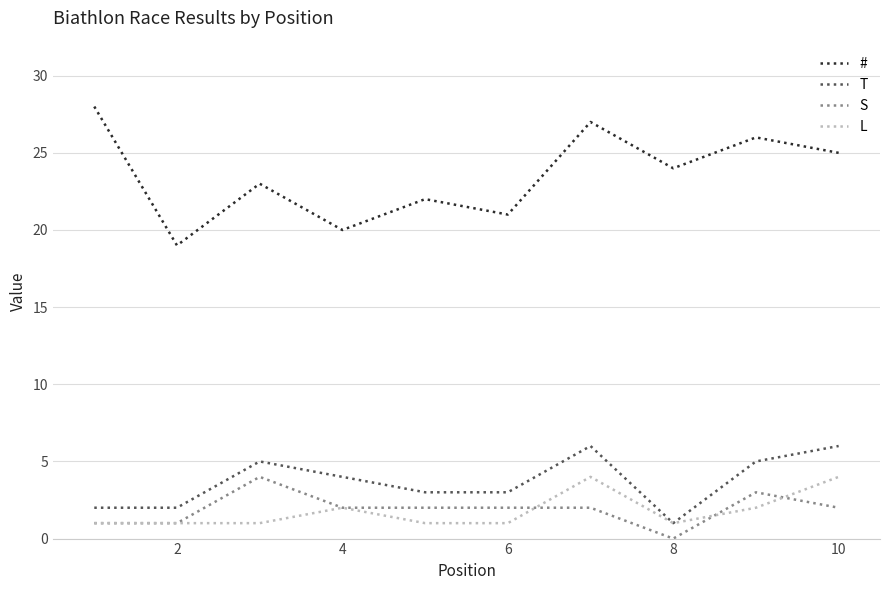

Does the chart have visible grid lines?

Yes